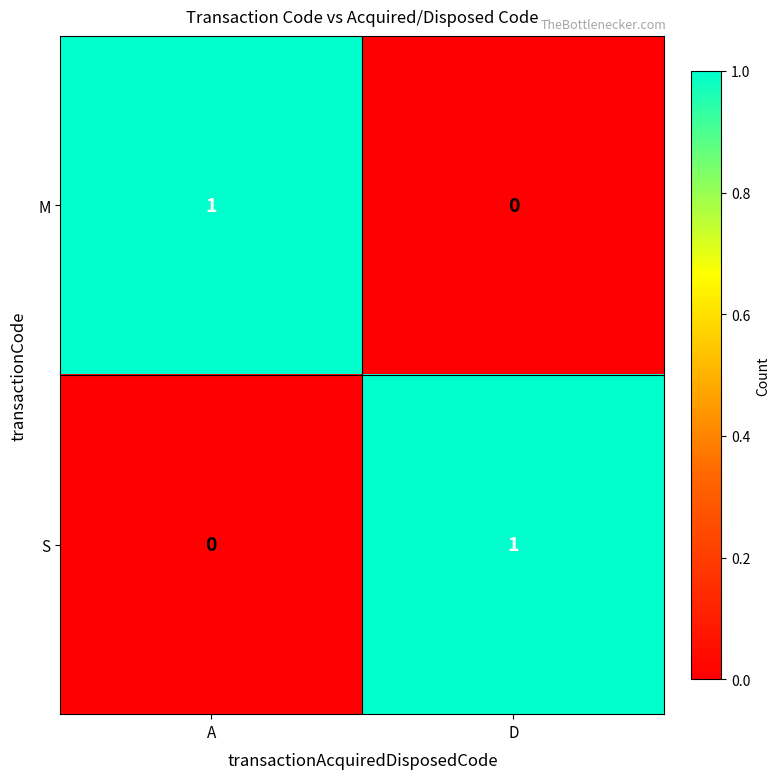

The M series shows -1 at D. True or false?

False